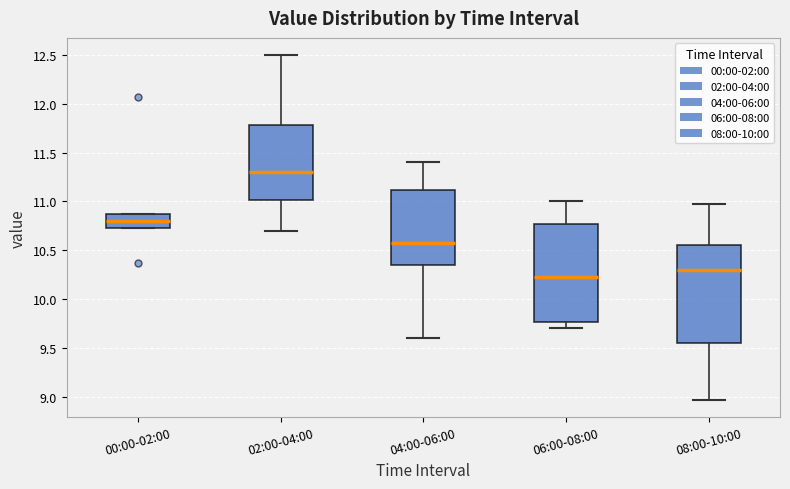

Where does the lower whisker of the box for 06:00-08:00 end on the y-axis? The values are not printed on the chart, so give them approximately, as read against the axis.

9.70